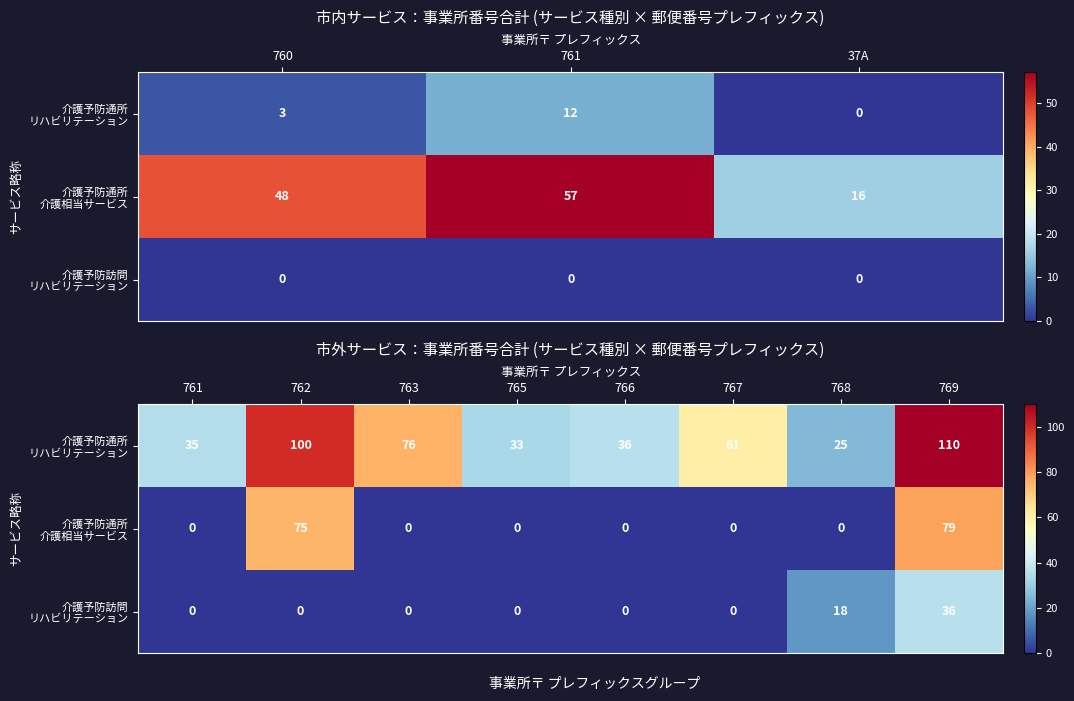

How many series are shown in this chart?

3